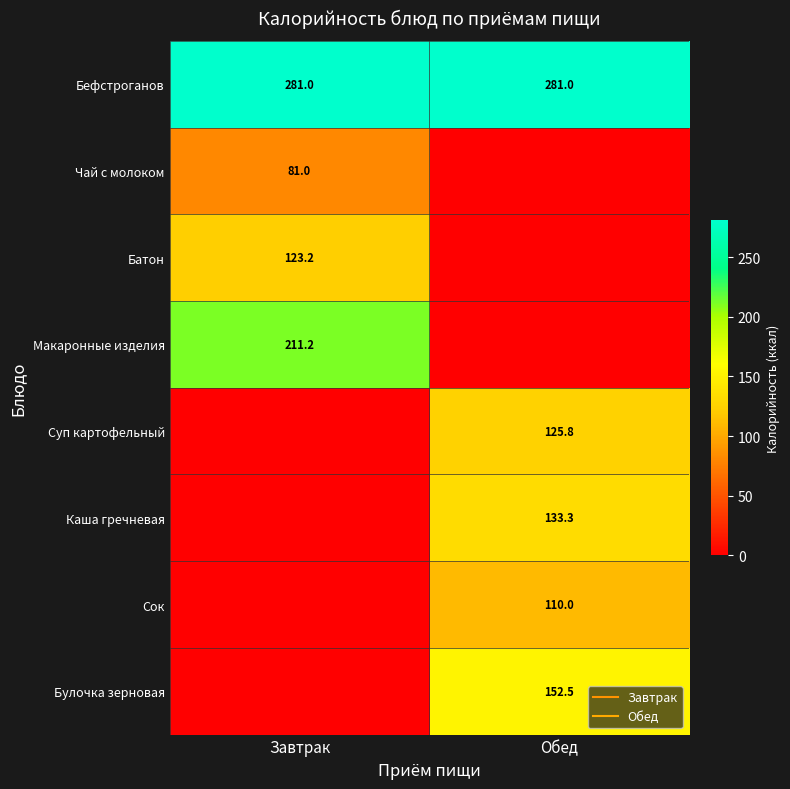

List the labels in order of Булочка зерновая value, smallest first.

Завтрак, Обед